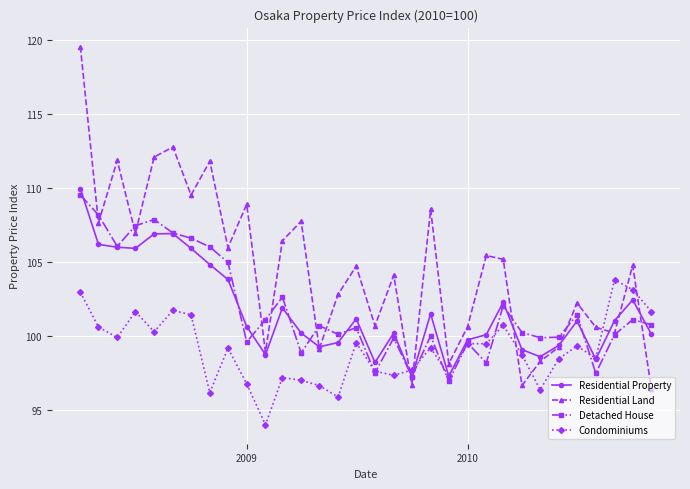

Which series has the largest range (max minus min)?

Residential Land